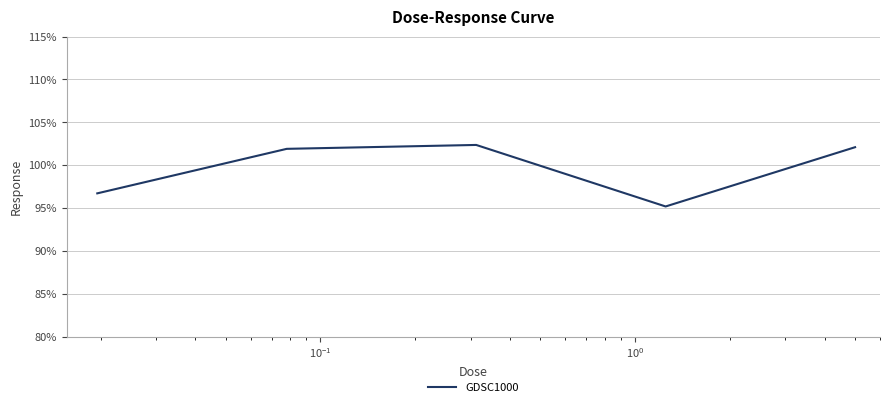

What is the minimum value shown in the chart?

95.2